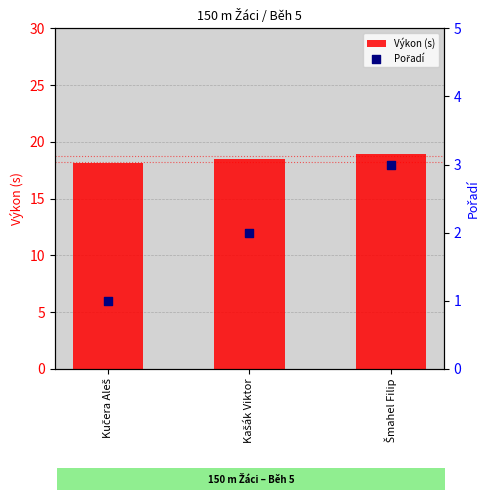

What are all the series names shown in the legend?

Výkon (s), Pořadí